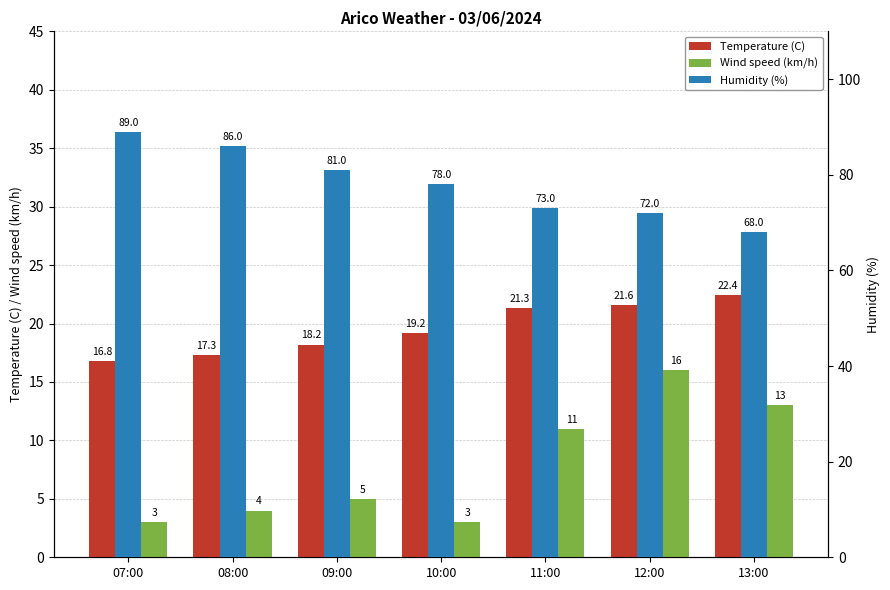

Rank the series by their maximum value, from lowest to highest.

Wind speed (km/h), Temperature (C), Humidity (%)